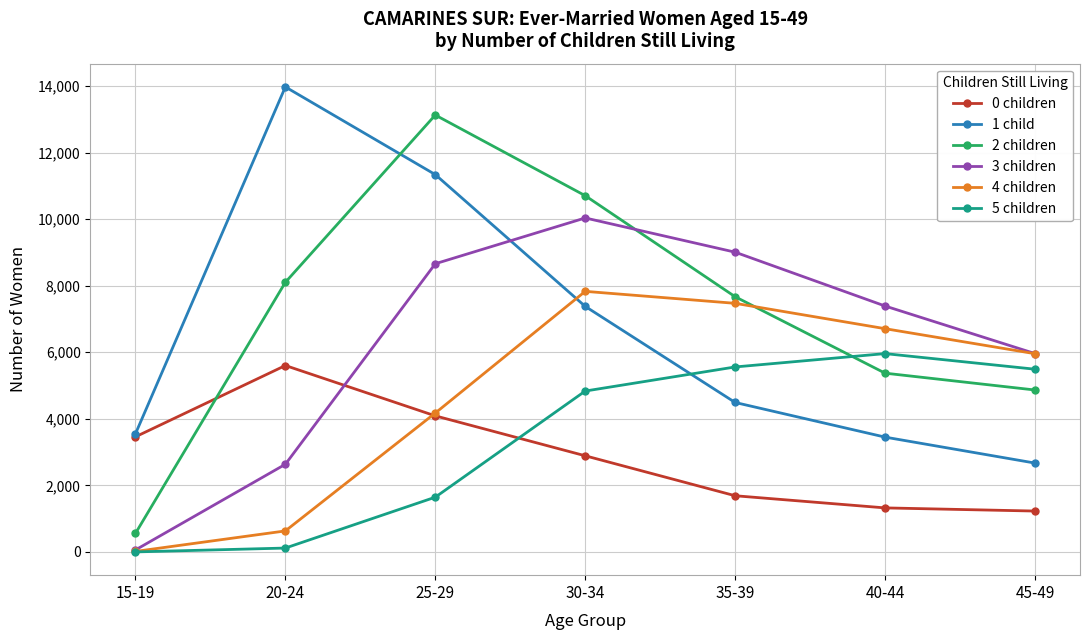

Is the value of 1 child at 20-24 greater than the value of 3 children at 35-39?

Yes